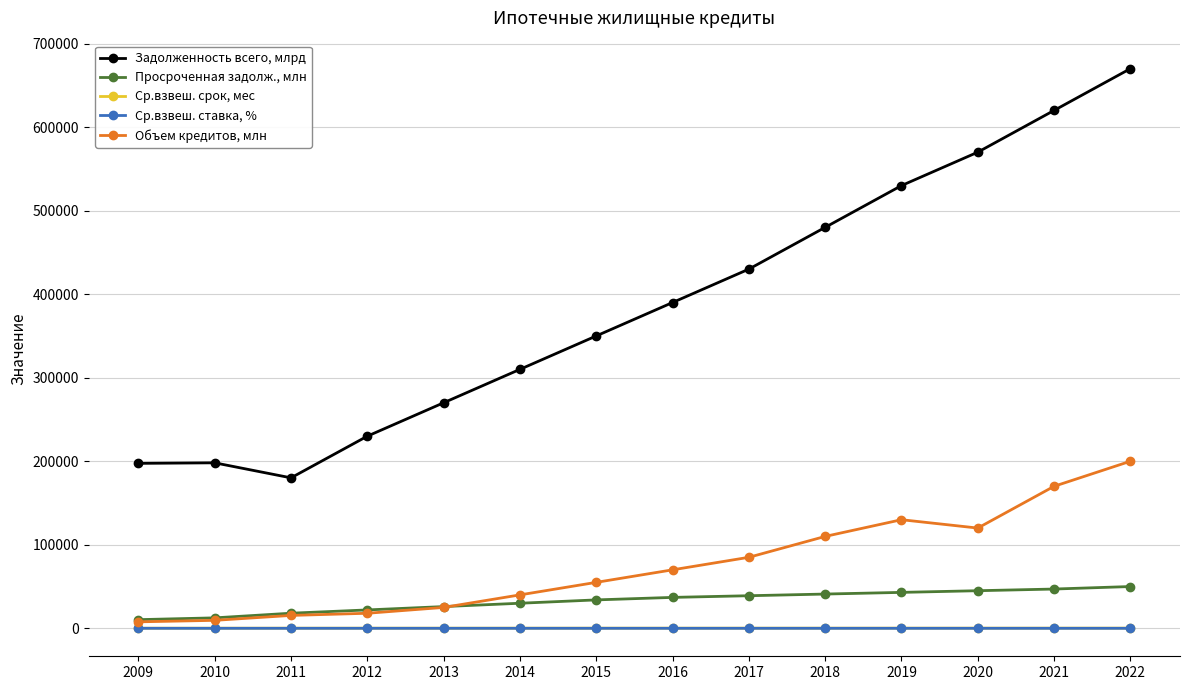

What is the value of the Объем кредитов, млн point at the 5th from the left?

25000.0